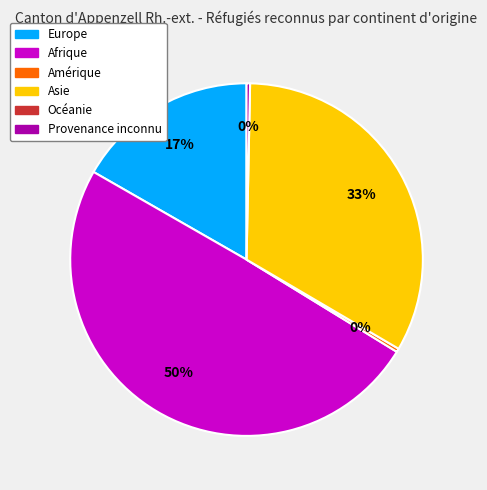

Does any single category account for the majority?

No